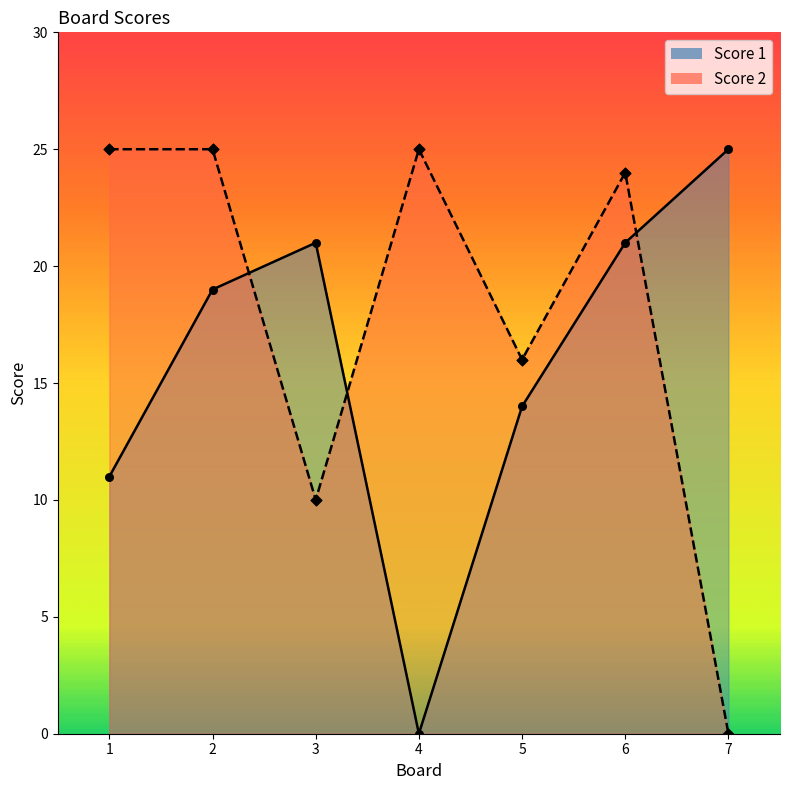

Which series has the largest total across all categories?

Score 2